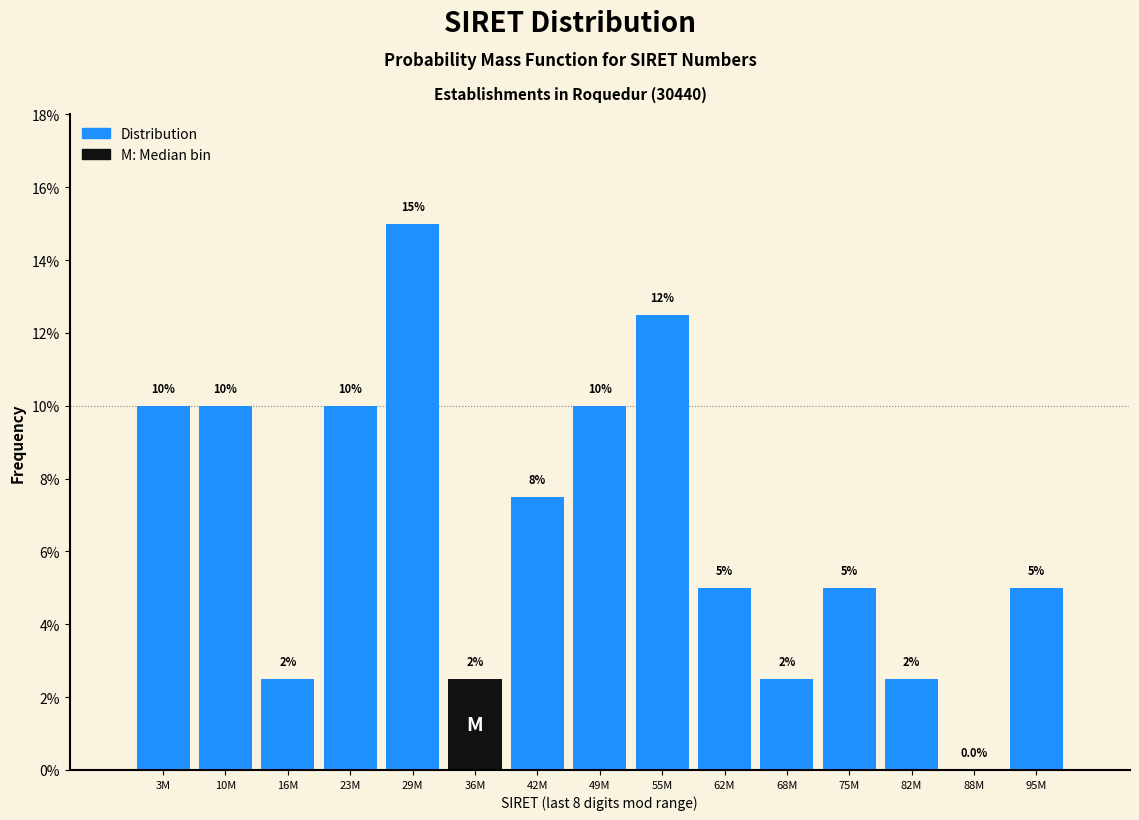

Reading left to right, transcribe all the data shown in this chart.

3M=10.0	10M=10.0	16M=2.5	23M=10.0	29M=15.0	36M=2.5	42M=7.5	49M=10.0	55M=12.5	62M=5.0	68M=2.5	75M=5.0	82M=2.5	88M=0.0	95M=5.0